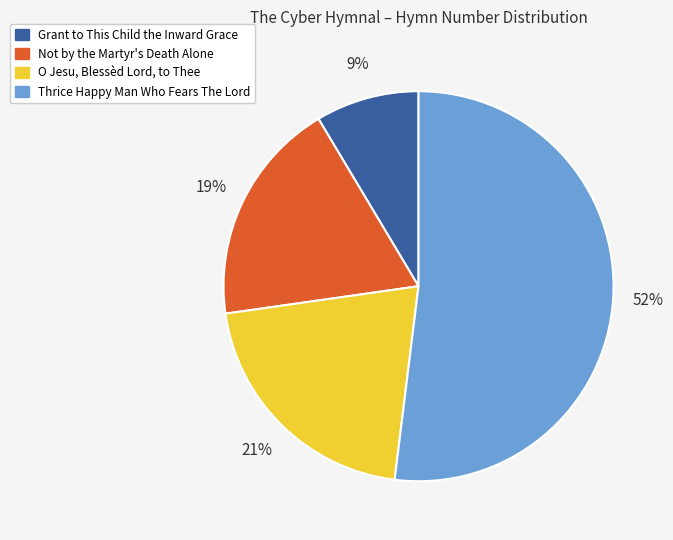

Count the number of slices in the pie.

4